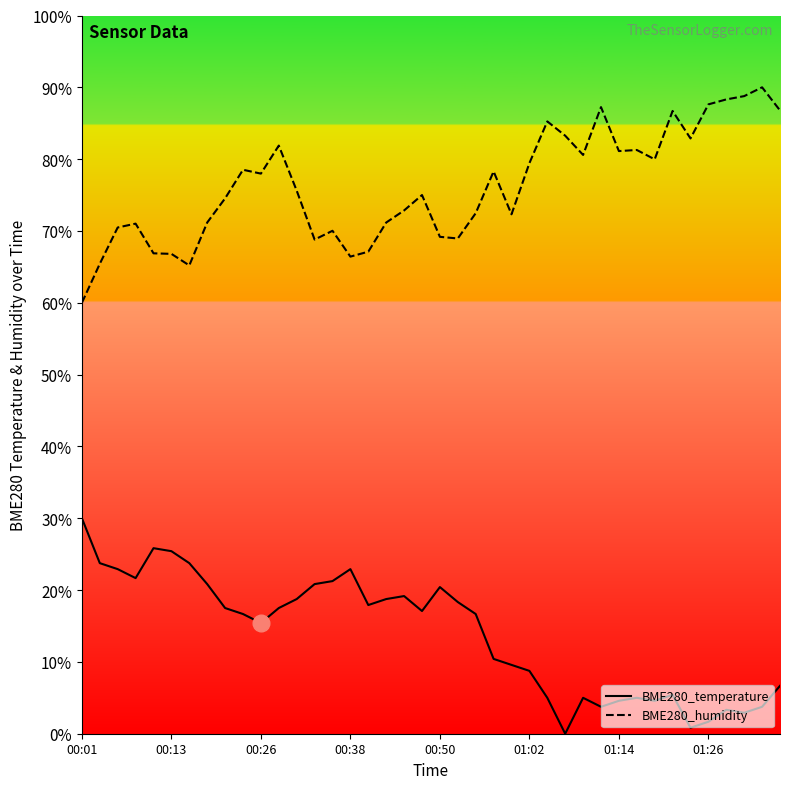

What is the total value across all series at 17?

89.9